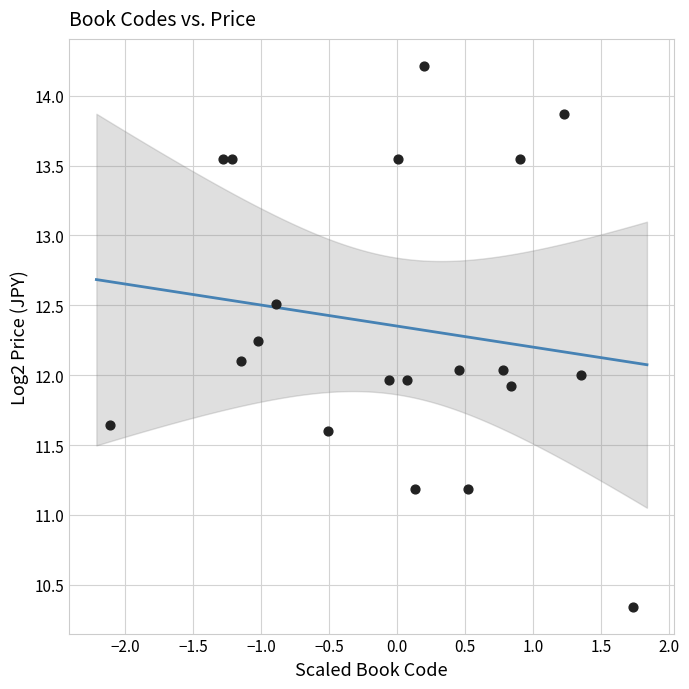

What is the range of Y values (max minus min)?

3.9